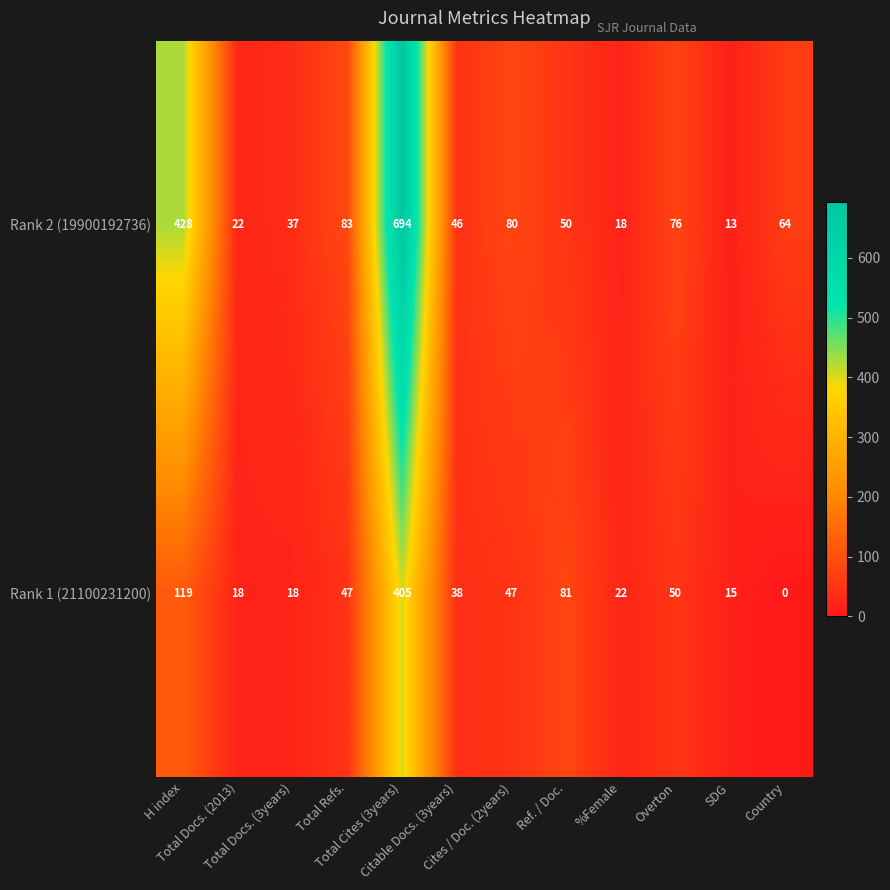

List the series in order of their overall mean, highest first.

Rank 2 (19900192736), Rank 1 (21100231200)